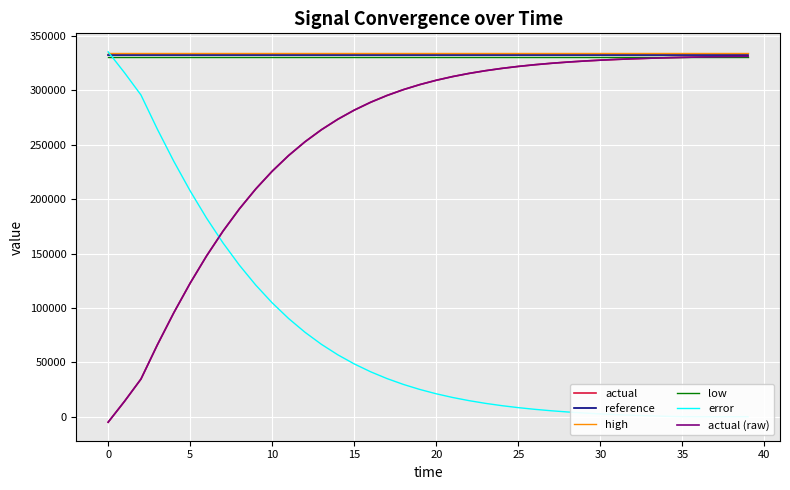

True or false: error has a value of 60.4 at 35.

True